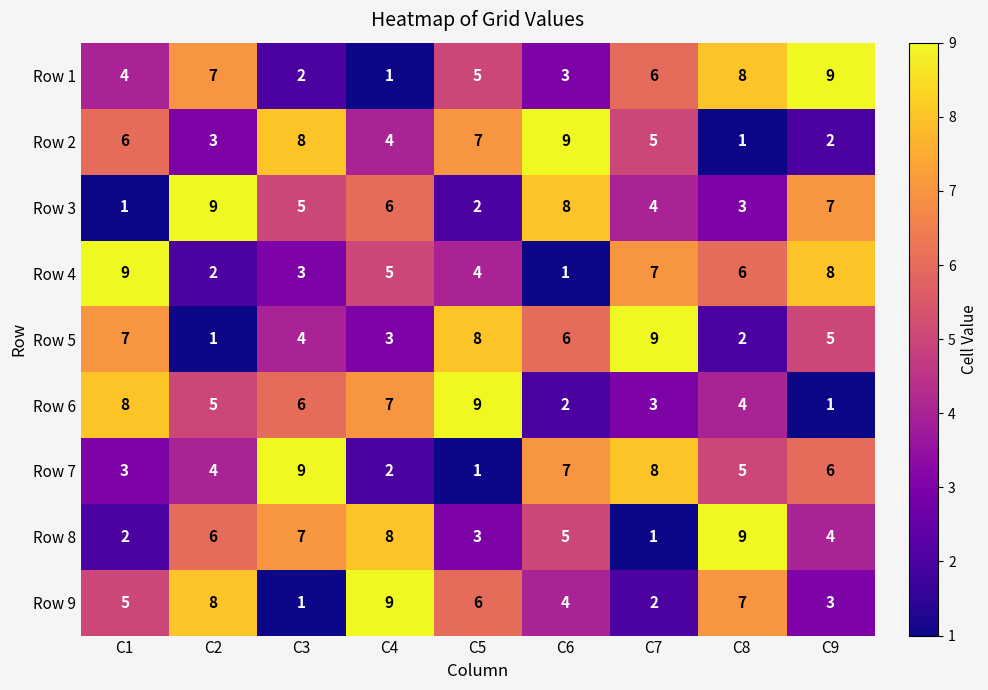

The value of Row 5 at C2 is 1. True or false?

True